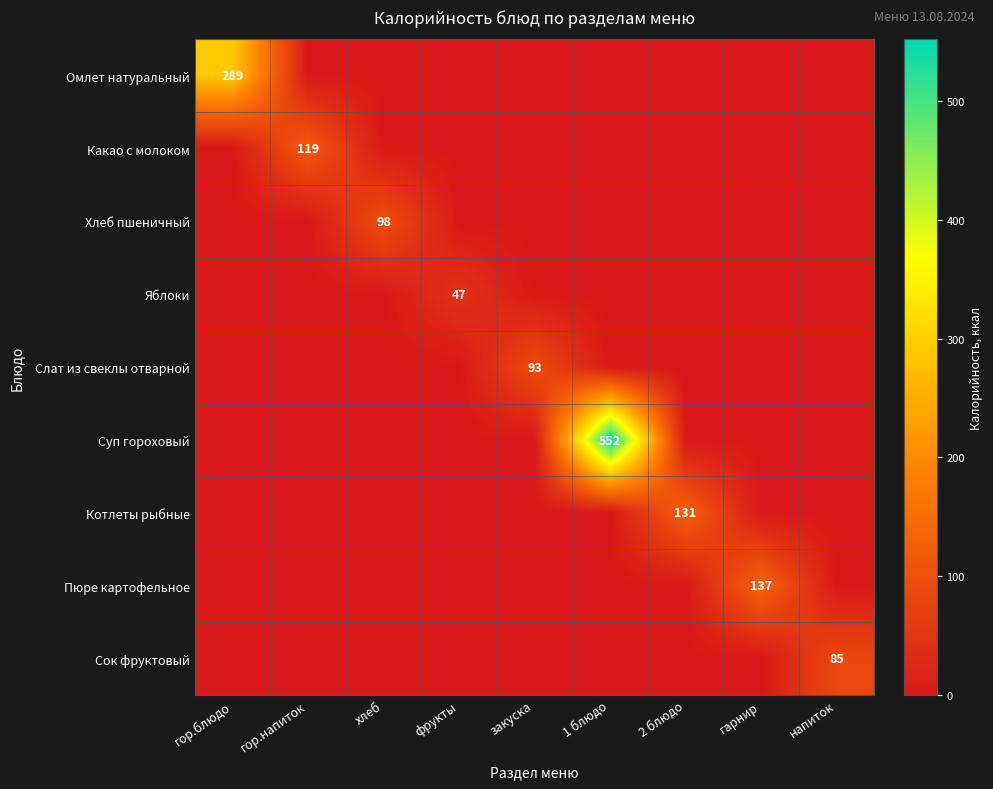

True or false: Пюре картофельное has a value of 244 at гарнир.

False